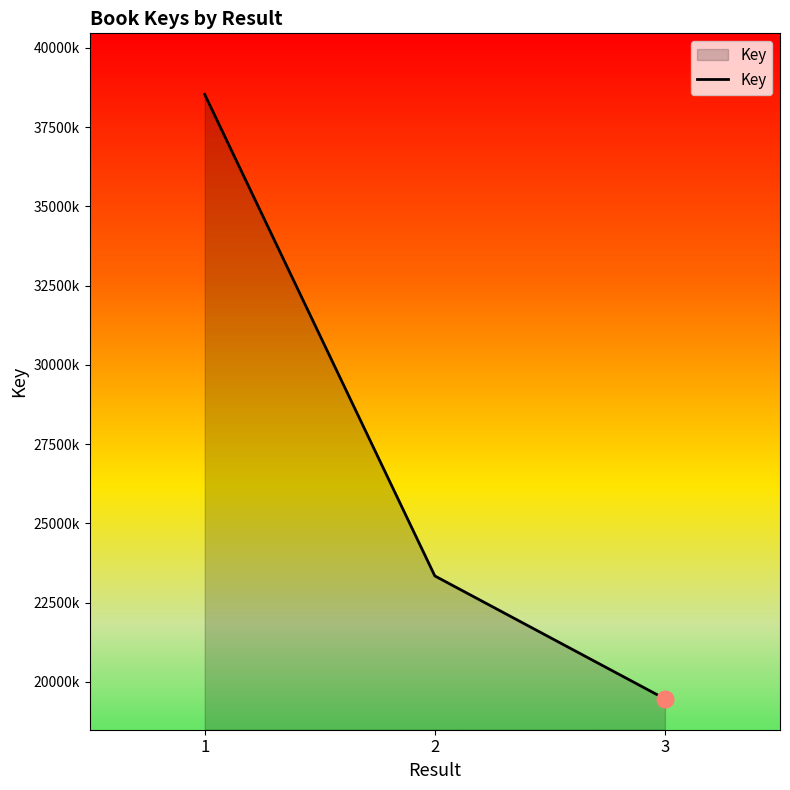

Where is the data nearest to the value 28999369?

2